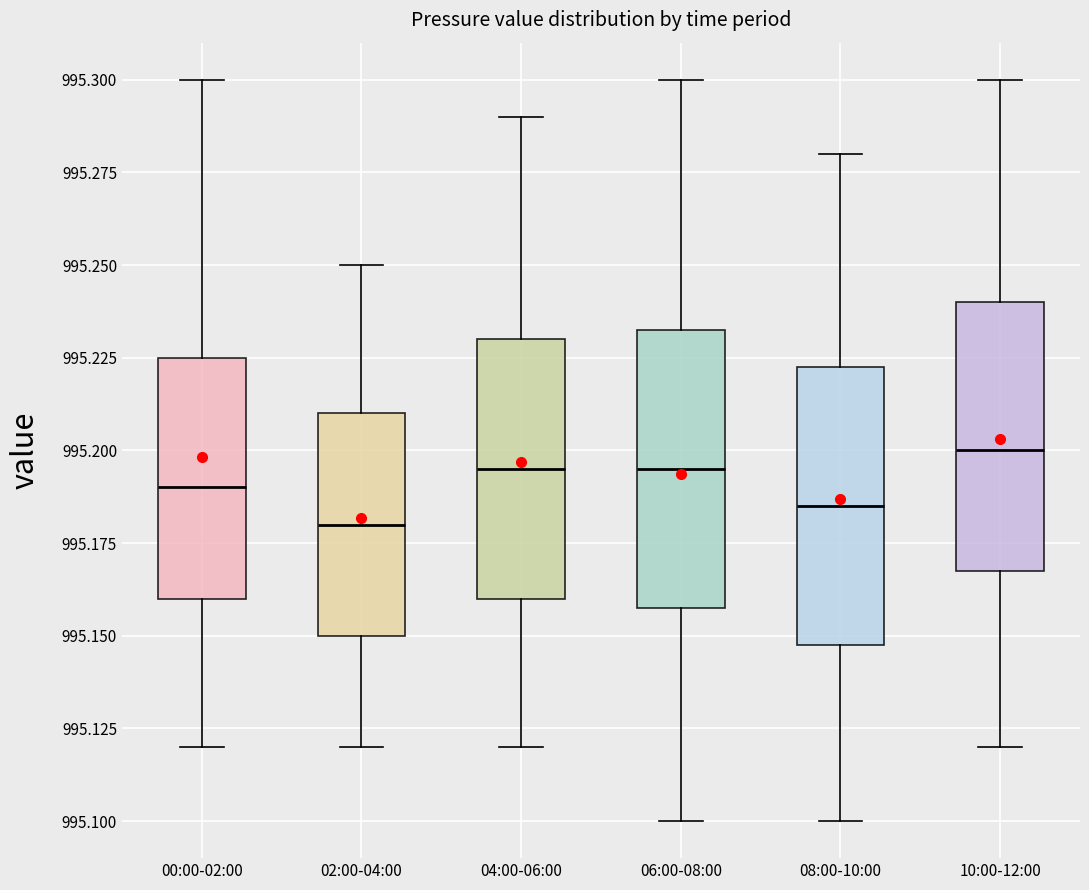

Where is the upper edge of the box for 04:00-06:00 on the y-axis? The values are not printed on the chart, so give them approximately, as read against the axis.

995.230